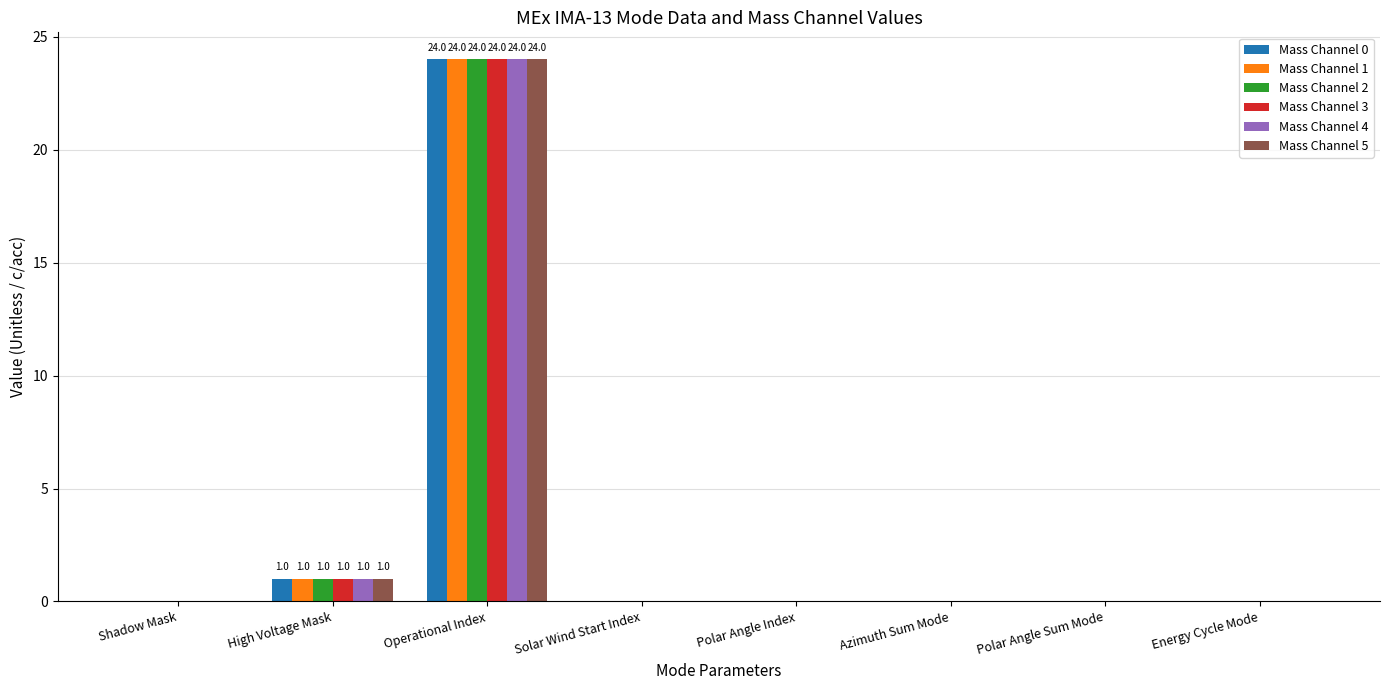

What is the sum of all Mass Channel 3 values?

25